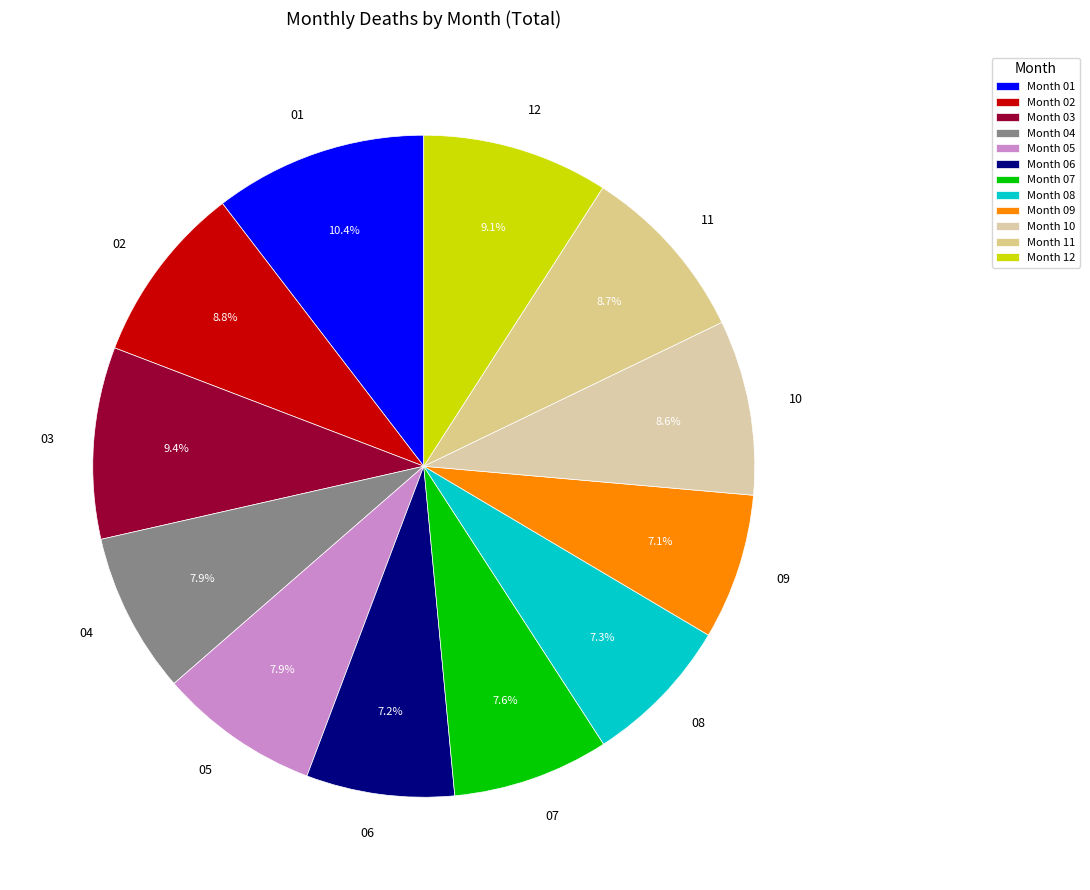

What is the largest slice in the pie chart?

01